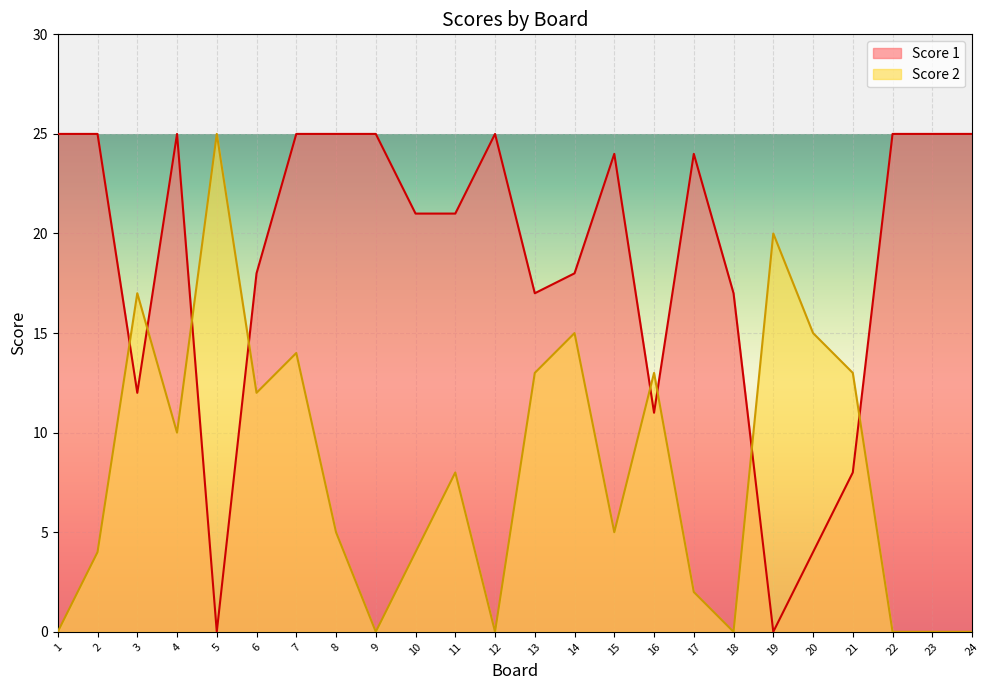

True or false: Score 2 has a value of 8 at 15.

False